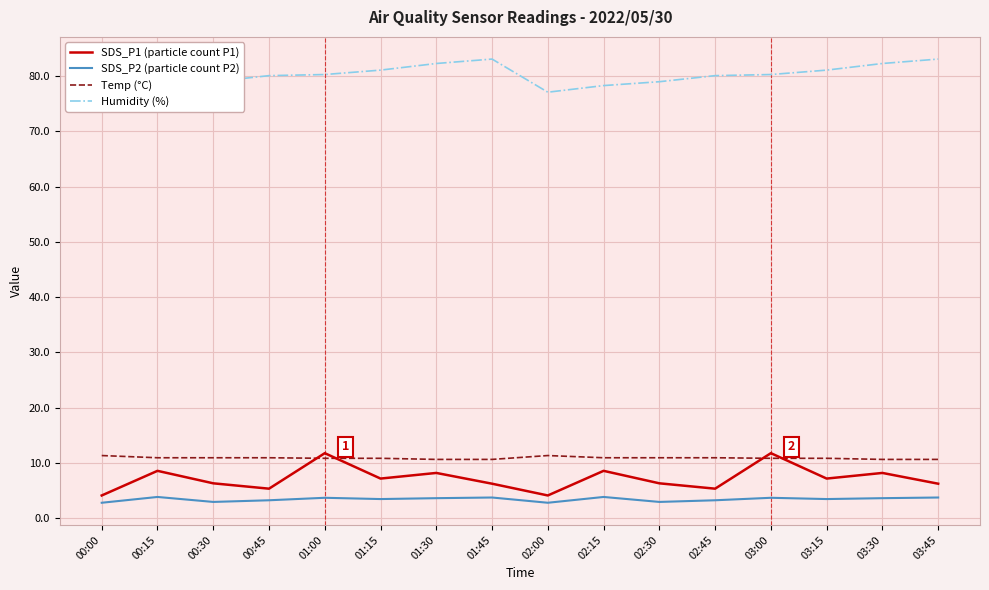

What is the approximate value of Temp (°C) at 02:45?

10.9